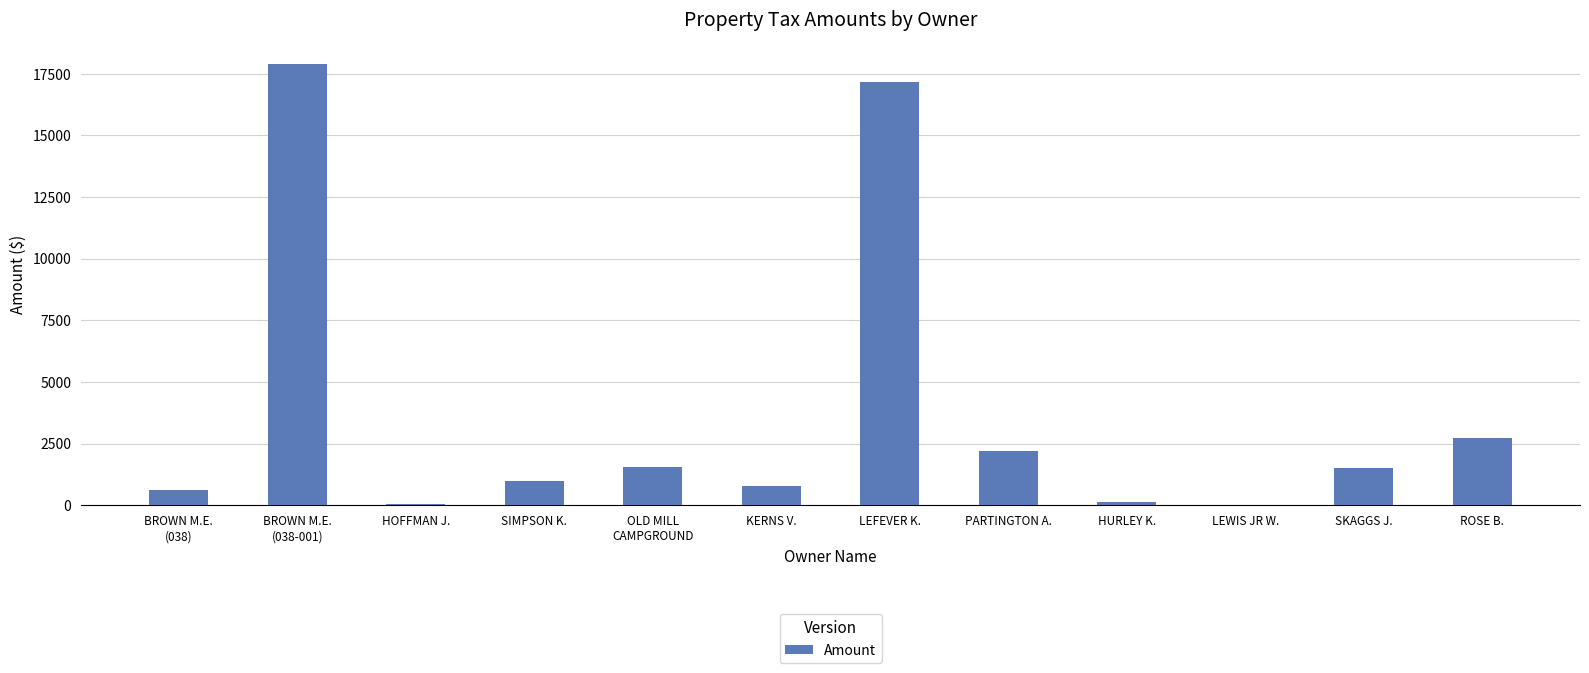

The chart shows a value of 1532.1 at OLD MILL
CAMPGROUND. True or false?

True